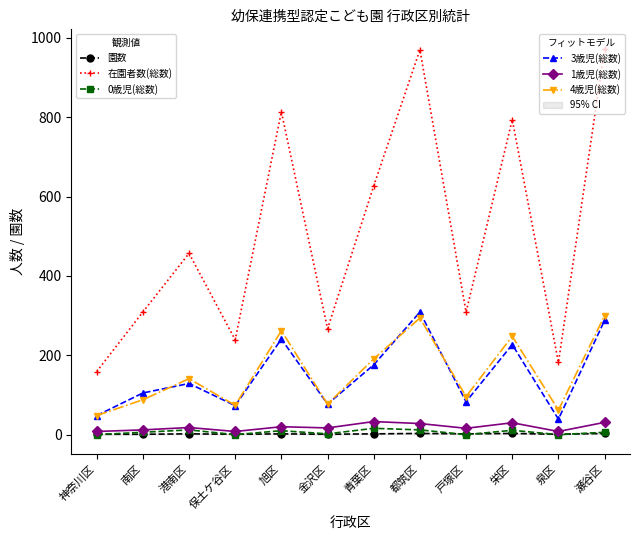

What is the maximum value shown in the chart?

973